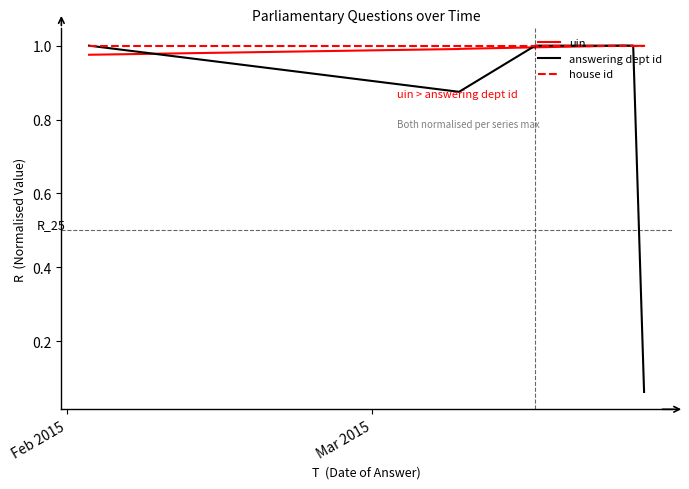

What are all the series names shown in the legend?

uin, answering dept id, house id